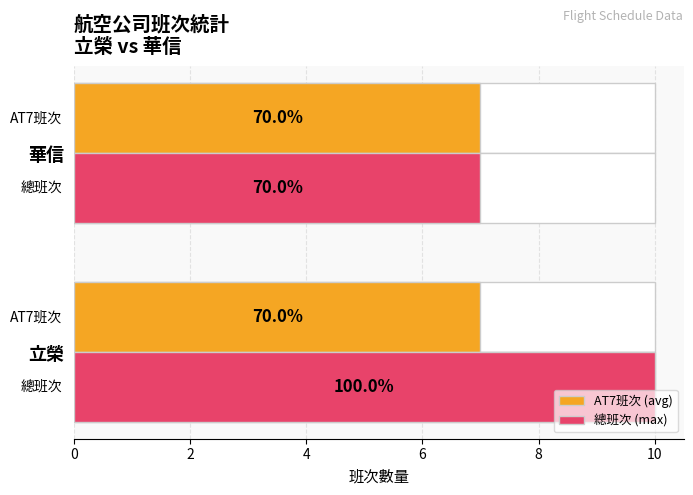

What are all the series names shown in the legend?

AT7班次 (avg), 總班次 (max)